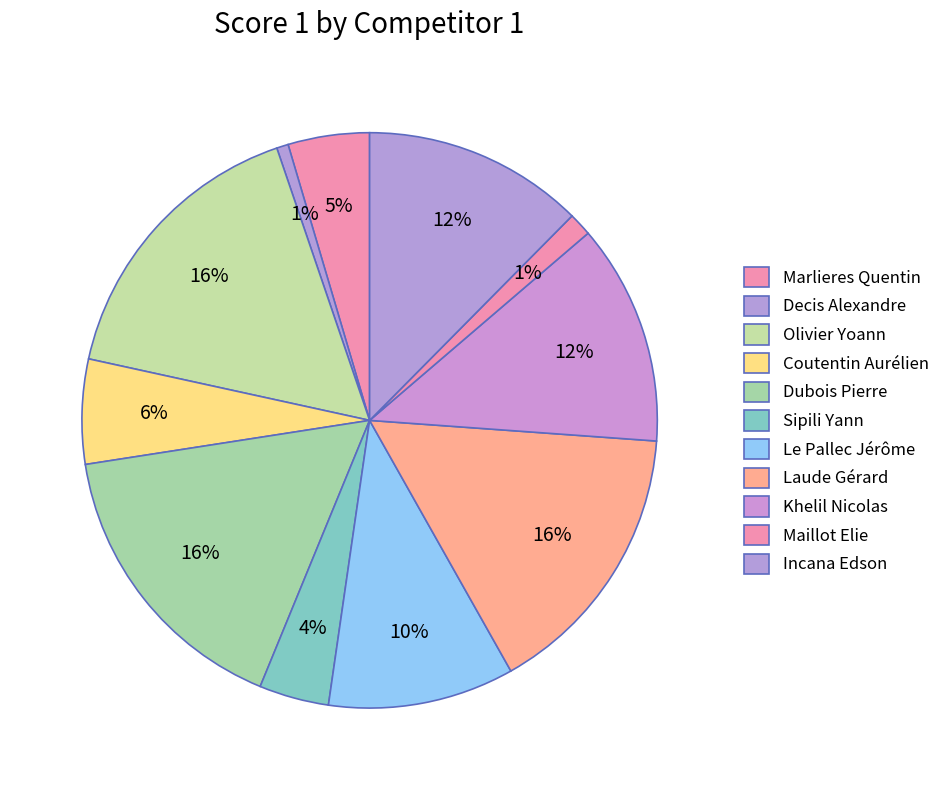

To the nearest percent, what is the difference between the Coutentin Aurélien and Dubois Pierre slice percentages?

10%